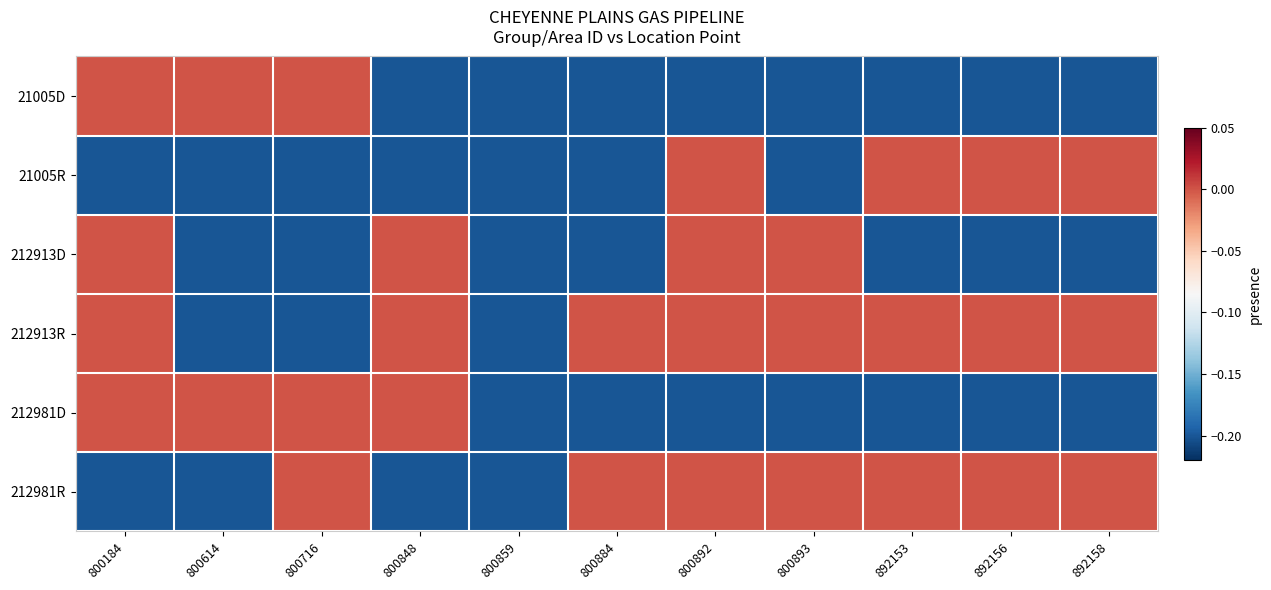

What is the total value across all series at 800716?

-0.6